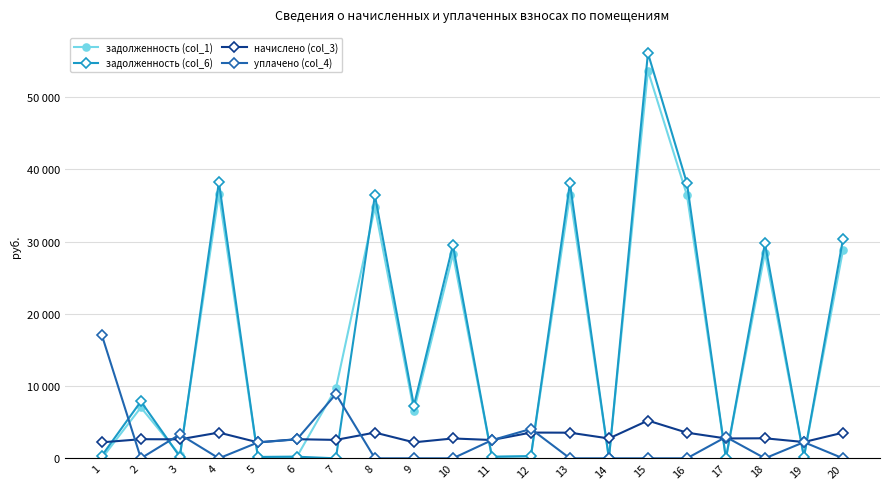

The задолженность (col_6) series shows 111.1 at 3. True or false?

False